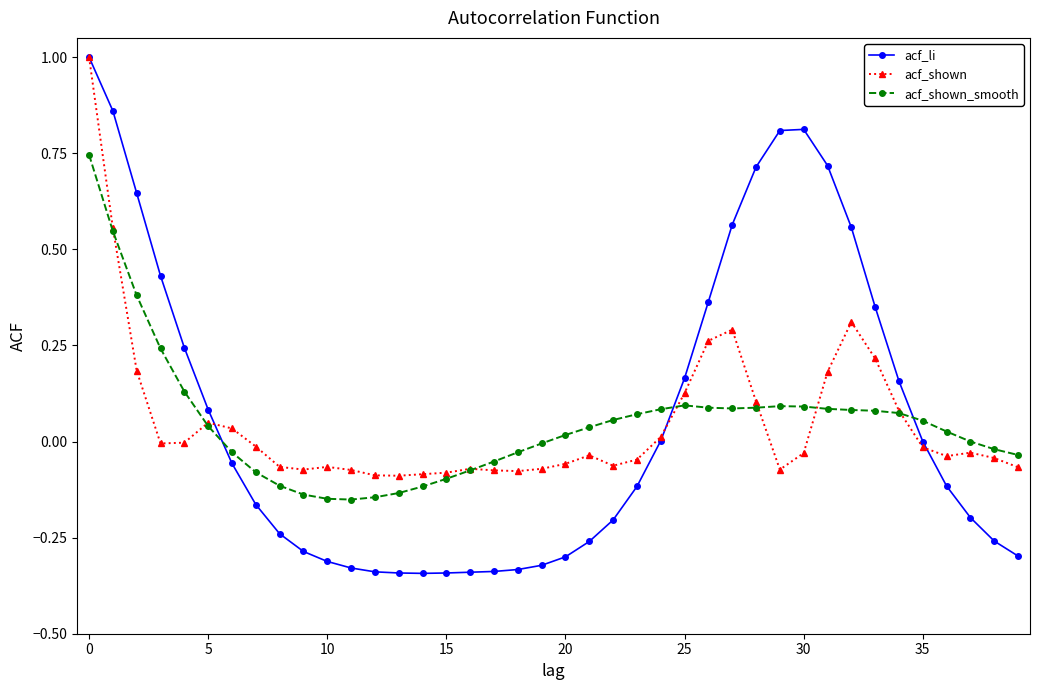

True or false: acf_shown_smooth has more than 1 points higher than both neighbors.

True